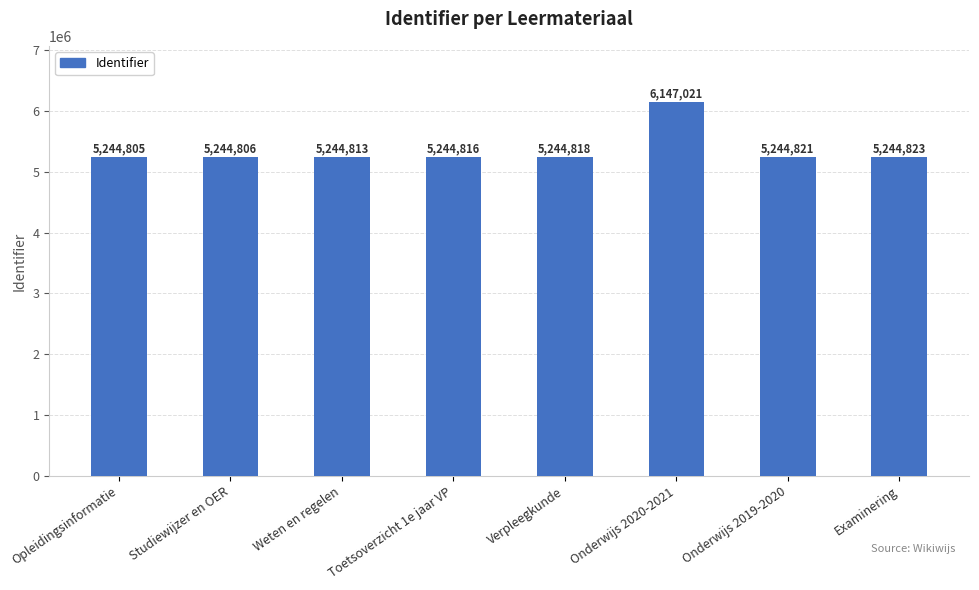

At which category does the chart reach its peak across all series?

Onderwijs 2020-2021